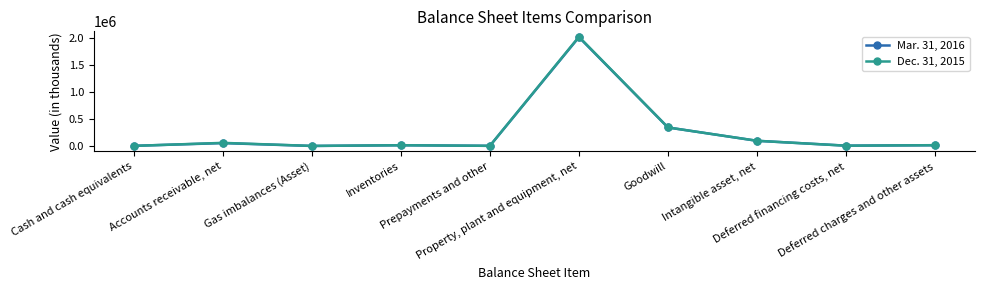

Which series has the largest range (max minus min)?

Dec. 31, 2015